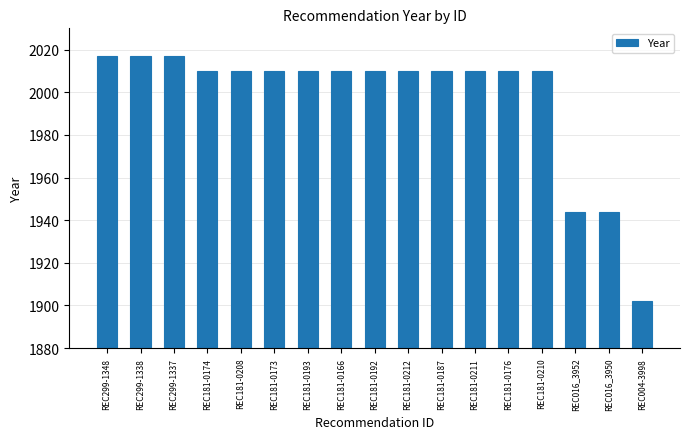

Reading right to left, list all the values displayed in this chart.

1902	1944	1944	2010	2010	2010	2010	2010	2010	2010	2010	2010	2010	2010	2017	2017	2017